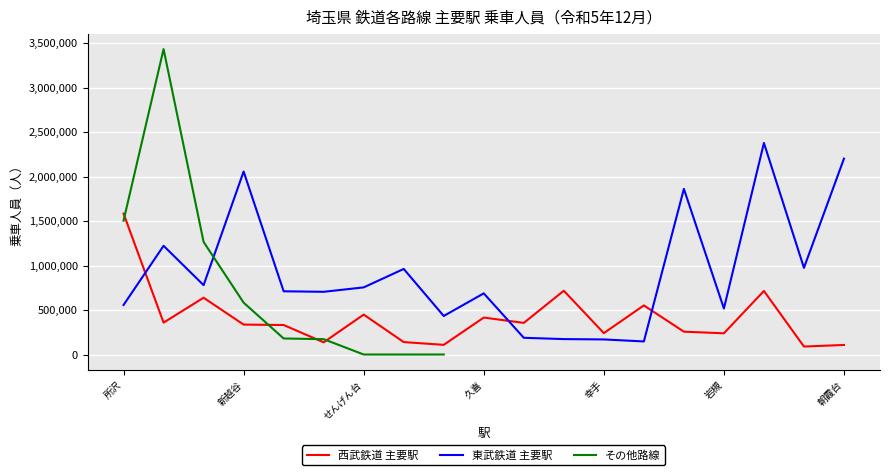

At 大宮, list the series in order from largest to smallest.

東武鉄道 主要駅, 西武鉄道 主要駅